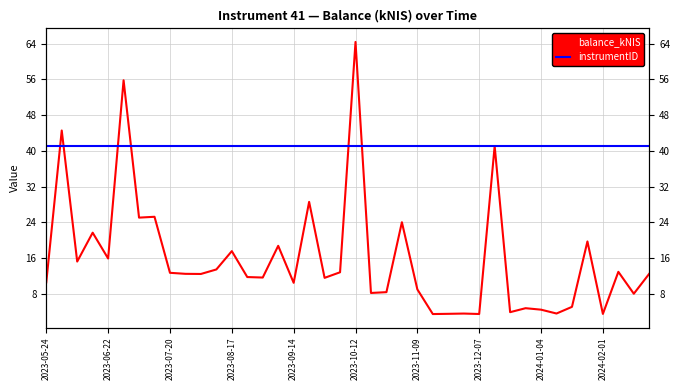

What is the average value of the balance_kNIS series?

15.9